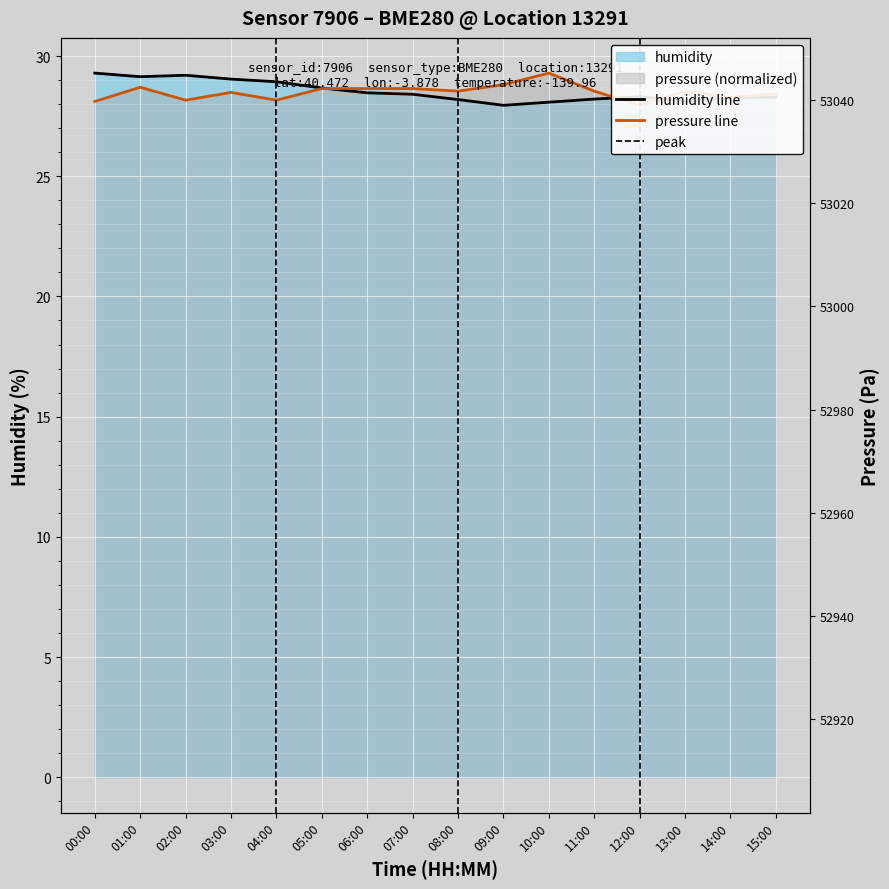

Reading left to right, extract all data points from this chart.

humidity: 29.3	29.1	29.2	29.0	28.9	28.7	28.5	28.4	28.2	27.9	28.1	28.2	28.3	28.1	28.3	28.3
pressure: 28.1	28.7	28.2	28.5	28.2	28.6	28.6	28.6	28.5	28.8	29.3	28.5	27.9	28.5	28.3	28.4